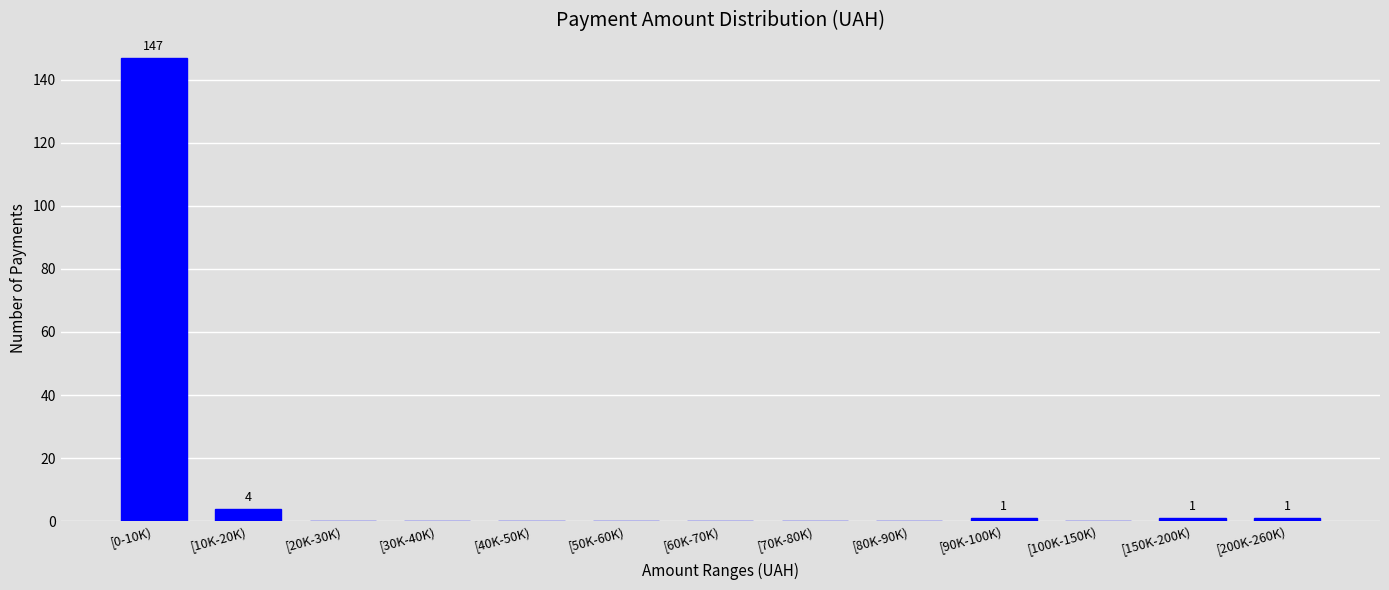

Reading right to left, extract all data points from this chart.

[200K-260K)=1	[150K-200K)=1	[100K-150K)=0	[90K-100K)=1	[80K-90K)=0	[70K-80K)=0	[60K-70K)=0	[50K-60K)=0	[40K-50K)=0	[30K-40K)=0	[20K-30K)=0	[10K-20K)=4	[0-10K)=147